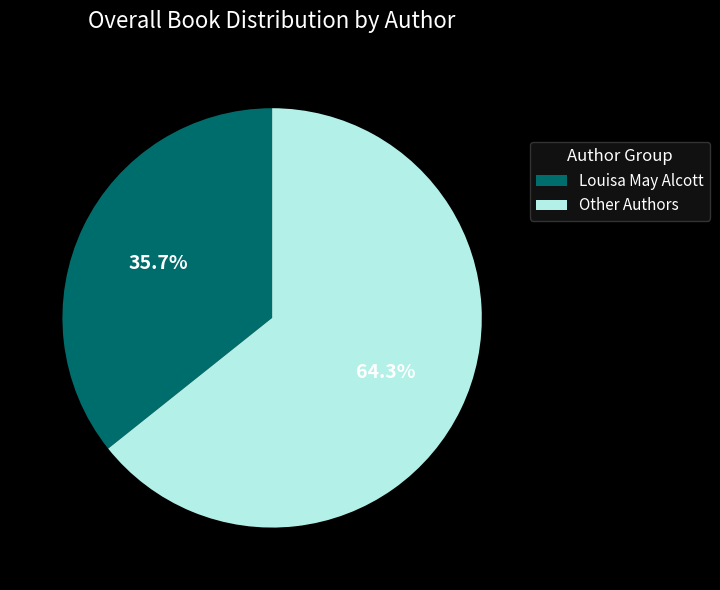

Which has a higher value, Louisa May Alcott or Other Authors?

Other Authors